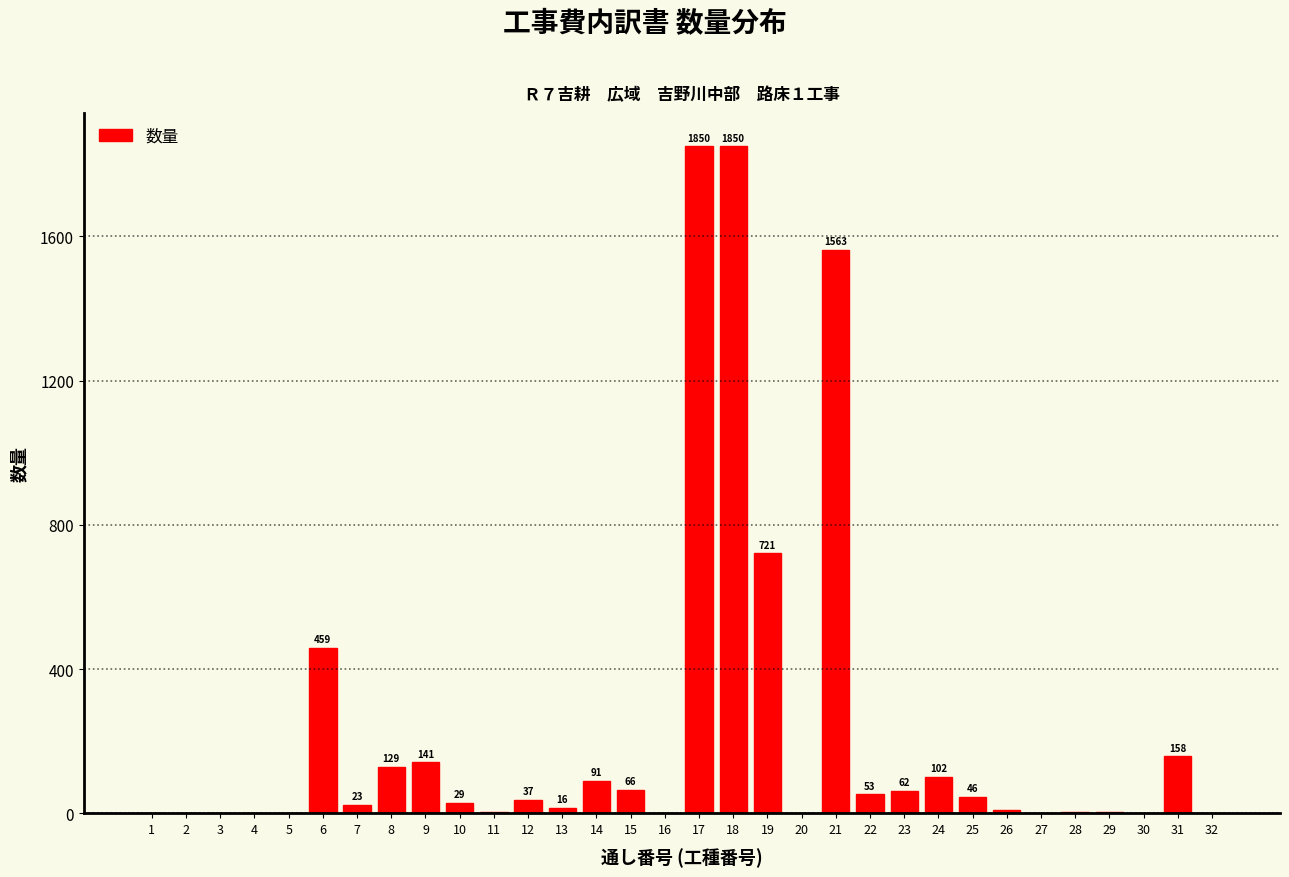

Reading left to right, what are all the values shown in this chart?

1=1	2=1	3=1	4=1	5=1	6=459	7=23	8=129	9=141	10=29	11=5	12=37	13=16	14=91	15=66	16=1	17=1850	18=1850	19=721	20=1	21=1563	22=53	23=62	24=102	25=46	26=9	27=1	28=3	29=3	30=1	31=158	32=1